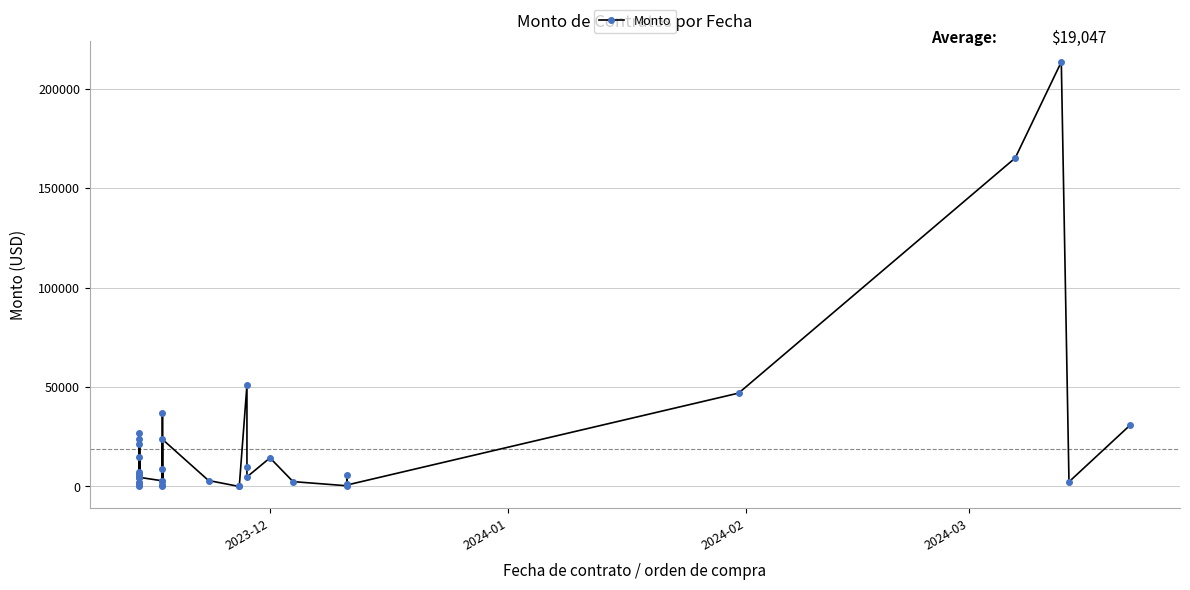

Reading left to right, list all the values displayed in this chart.

150.4	21170.0	1746.2	1600.0	6038.0	5394.0	1746.2	23989.4	26712.0	1746.2	7190.0	14661.2	6396.0	6000.0	4474.8	4593.9	2850.0	0.0	8845.0	2591.6	37146.2	508.3	23703.6	3000.0	0.0	0.0	50892.8	9750.0	4800.0	14396.0	2450.0	360.5	5924.9	1493.5	729.1	46946.9	165126.0	213408.9	2340.0	31000.0